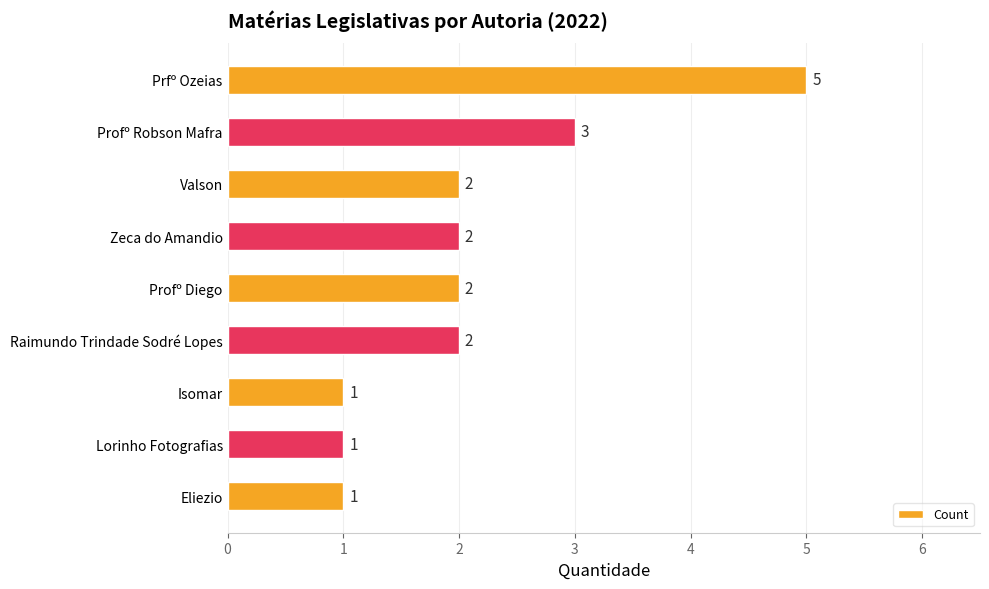

Count the values in the range 1 to 2.

7